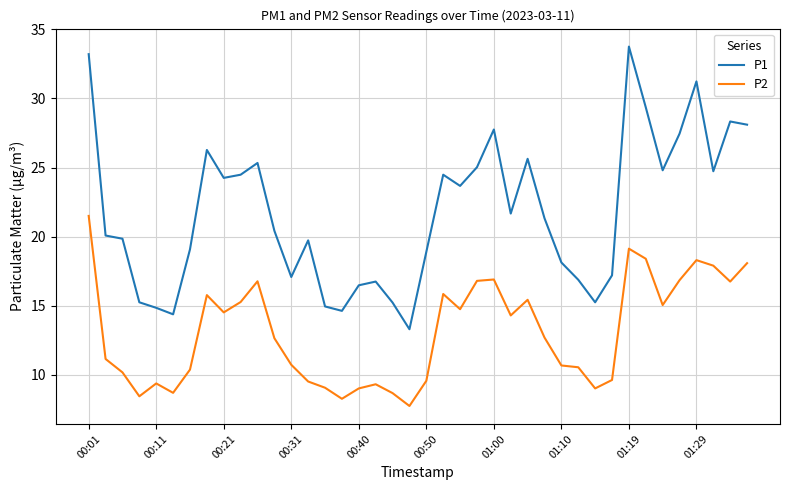

What is the maximum value for P2?

21.5